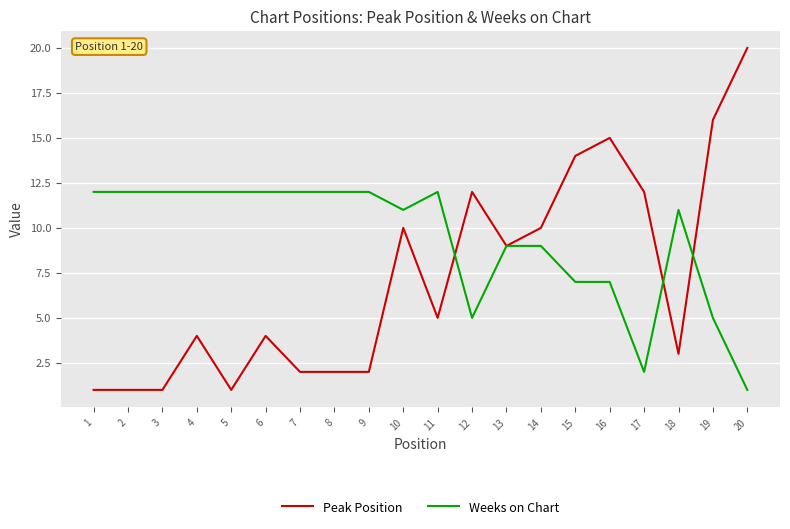

At which label does Peak Position reach its peak?

20